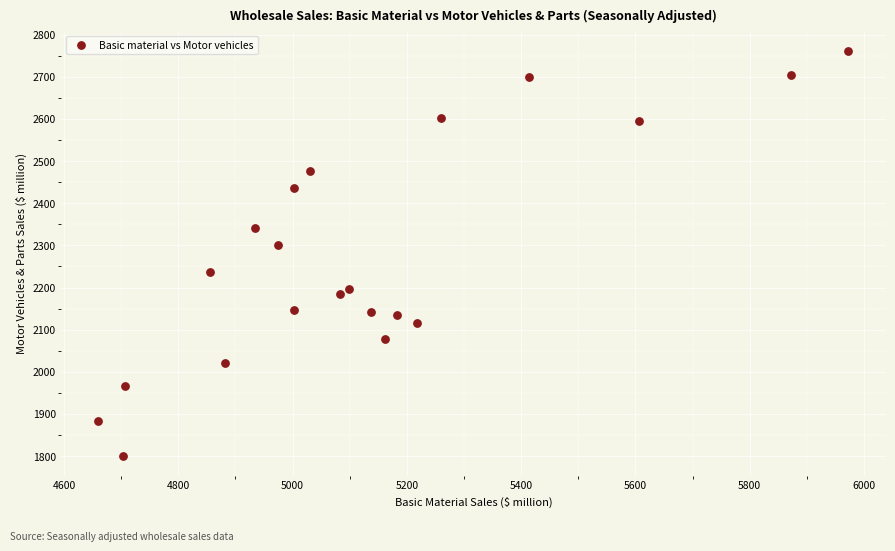

What Y value in the scatter plot is closest to 2281?

2301